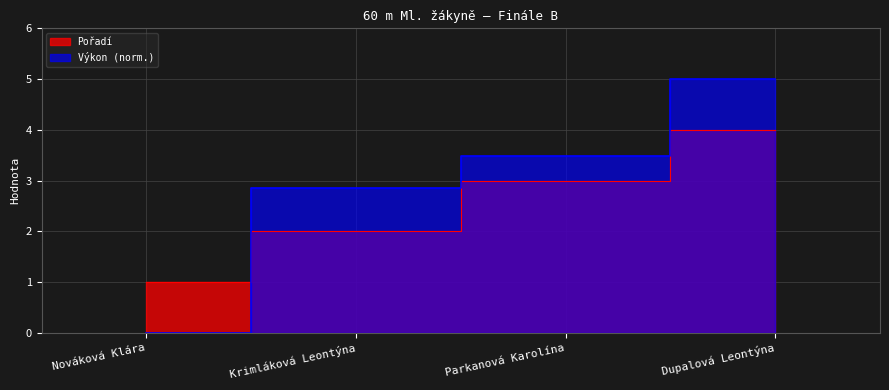

After their last crossing, which series has the higher values: Výkon or Pořadí?

Výkon